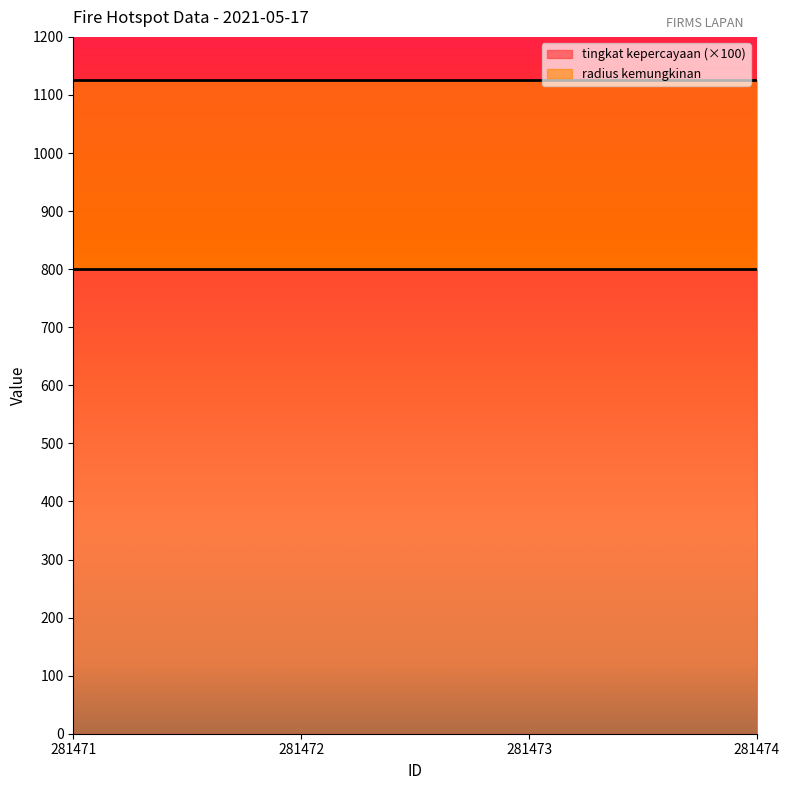

True or false: tingkat kepercayaan has a value of 12 at 281471.

False